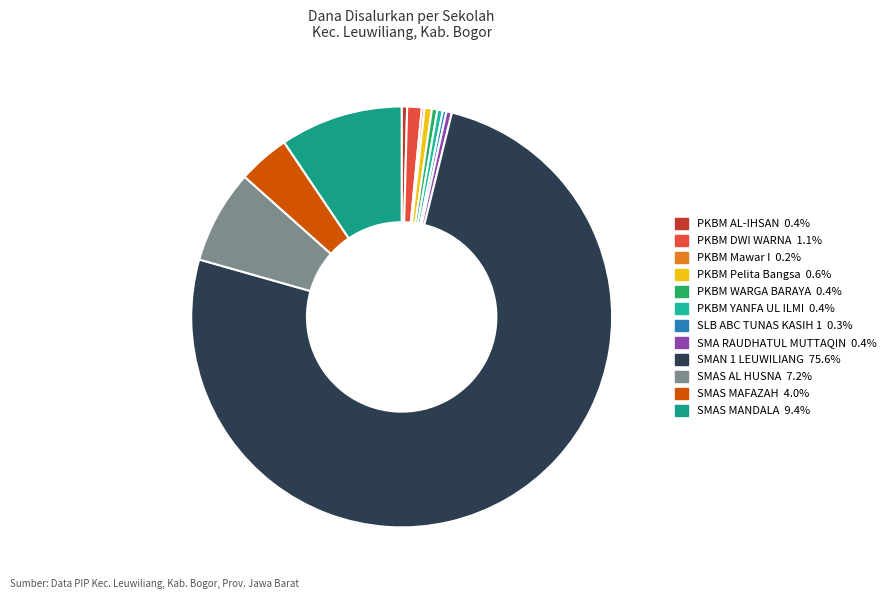

Does any single category account for the majority?

Yes